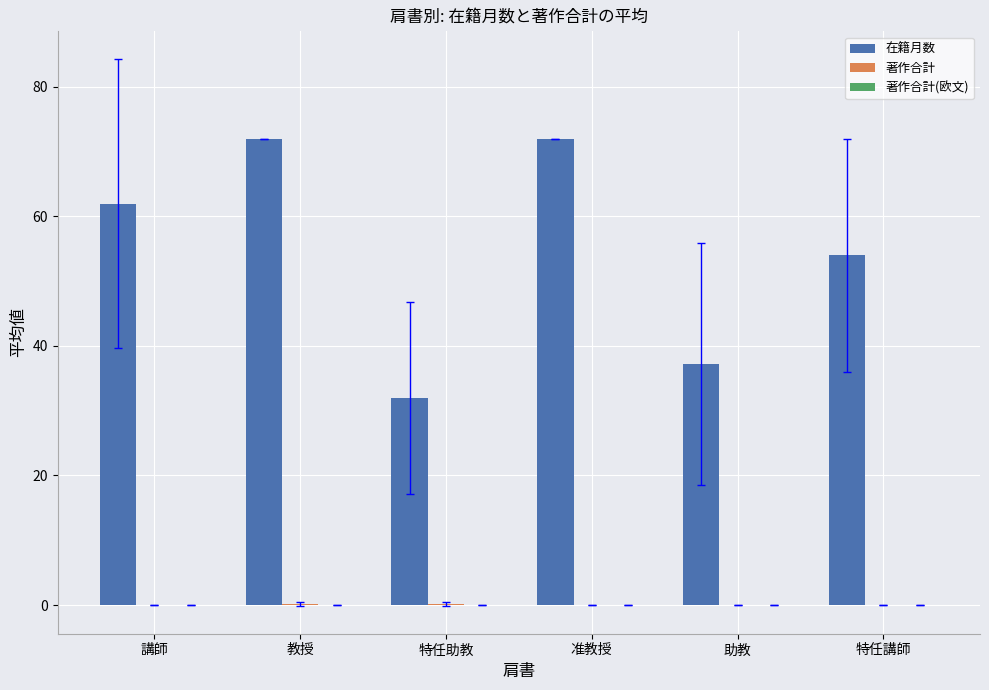

Between 准教授 and 特任講師, which series saw the biggest shift?

在籍月数